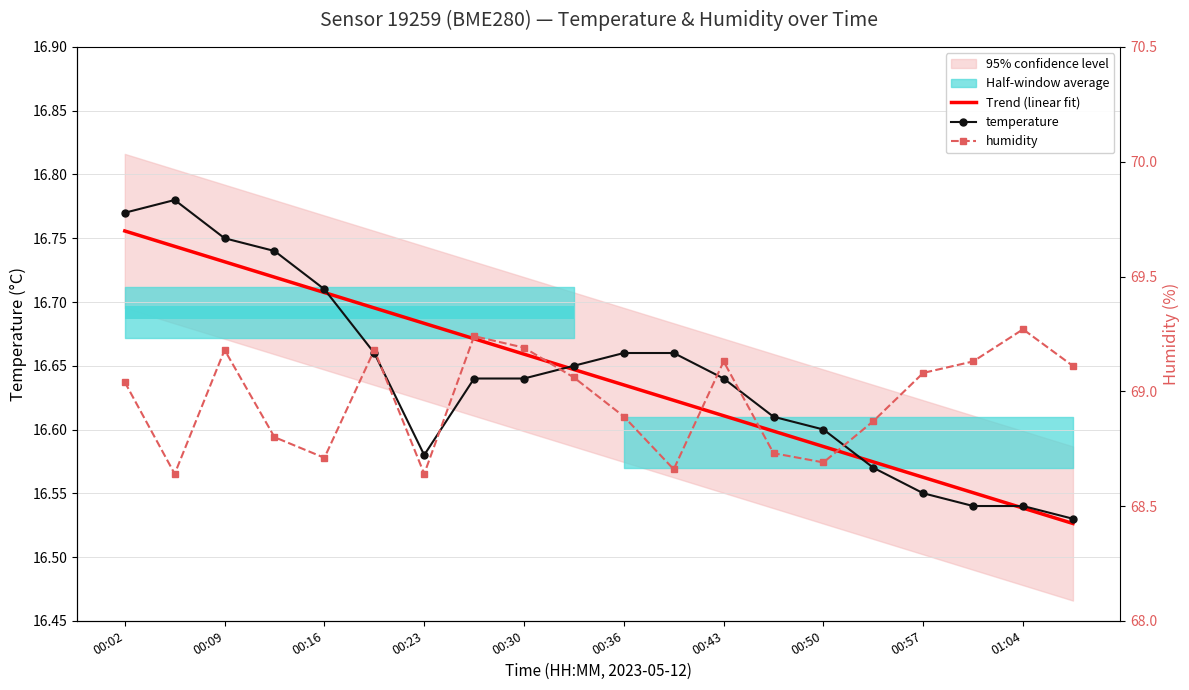

What are all the series names shown in the legend?

Trend (linear fit), temperature, humidity